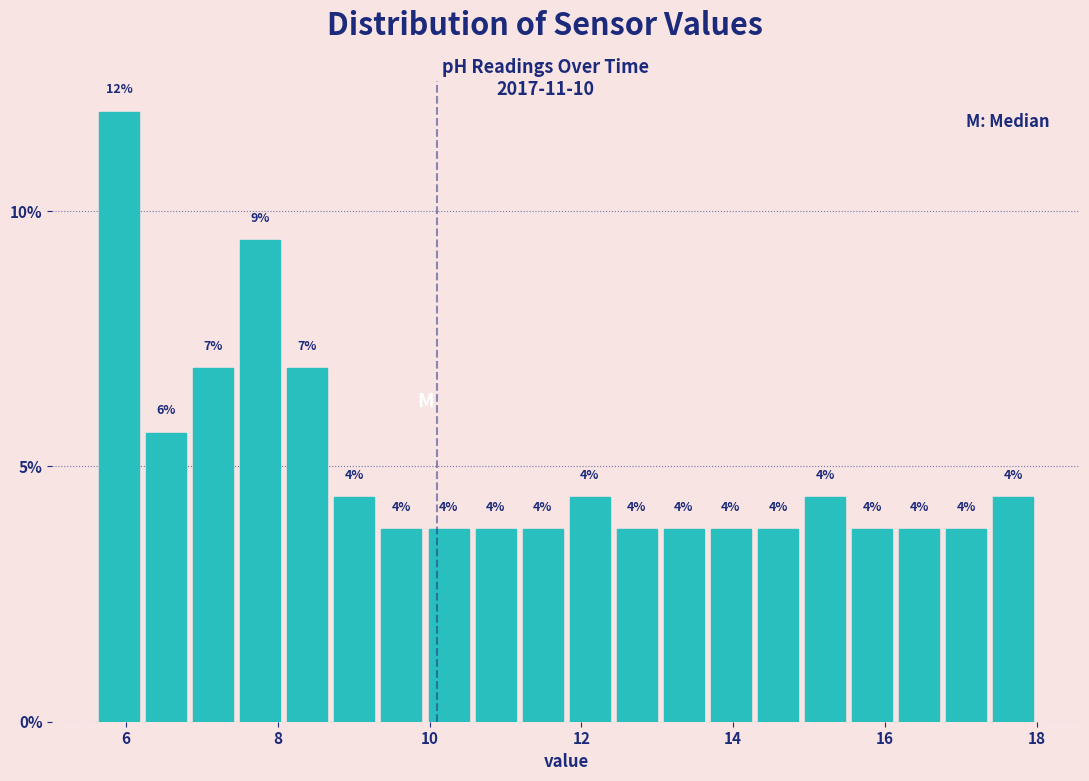

Read against the x-axis, roughly where is the centre of the tallest bar?

6.0